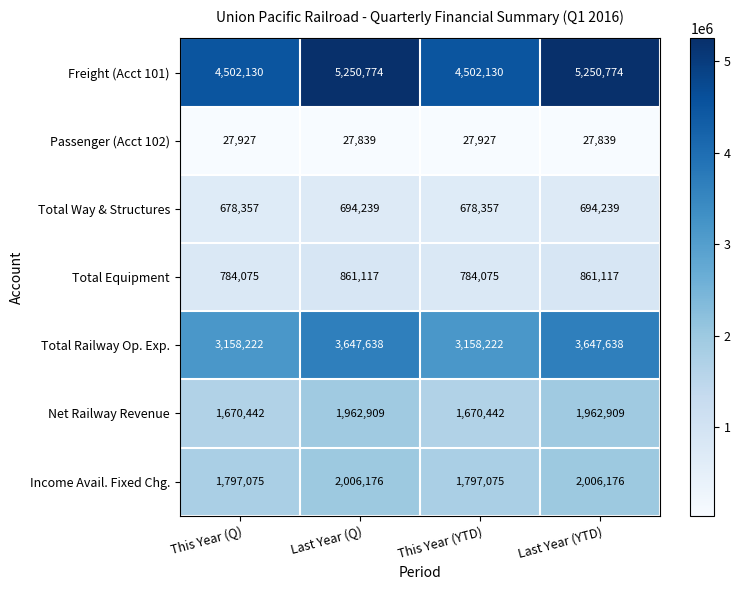

List the series in order of their peak value, lowest first.

Passenger (Acct 102), Total Way & Structures, Total Equipment, Net Railway Revenue, Income Avail. Fixed Chg., Total Railway Op. Exp., Freight (Acct 101)